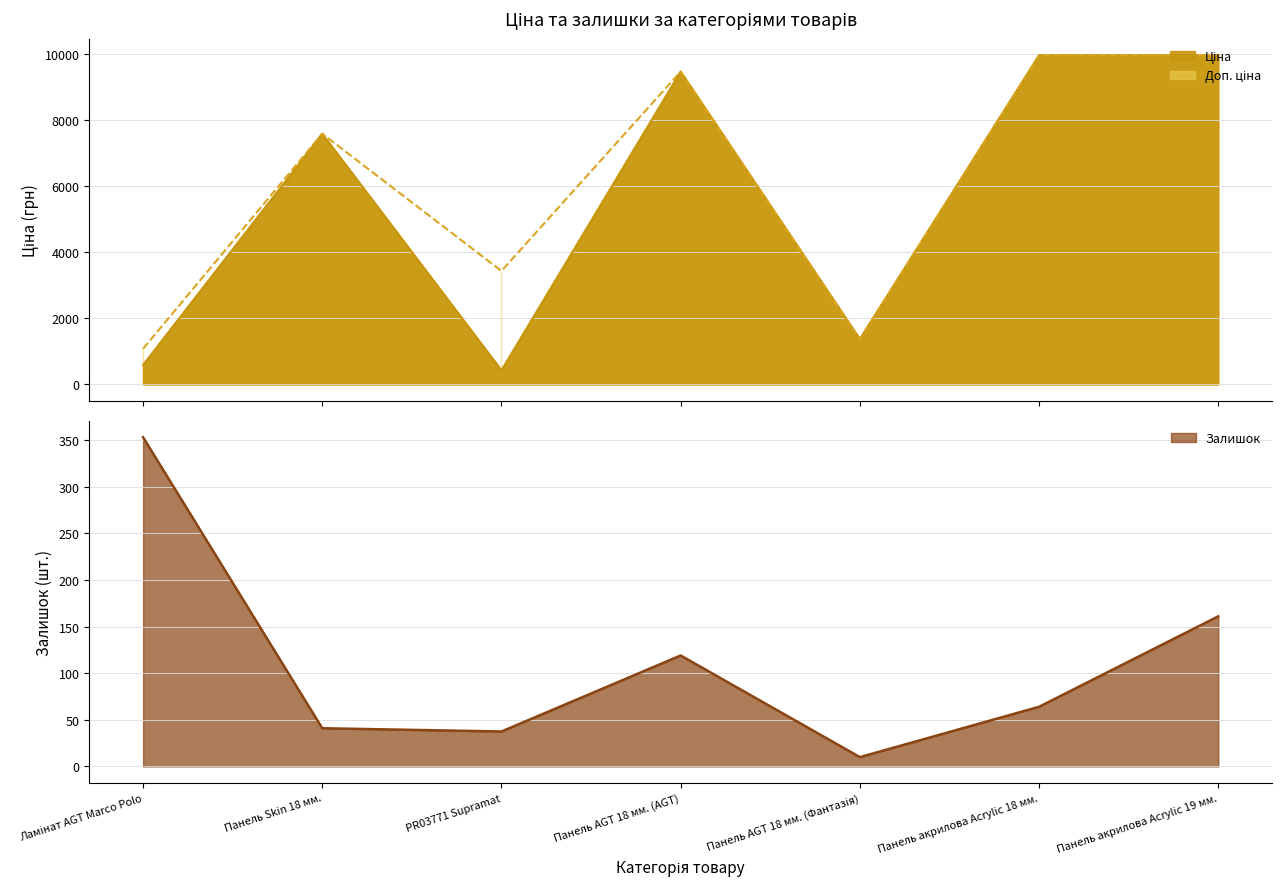

True or false: Ціна and Доп. ціна intersect in this chart.

False